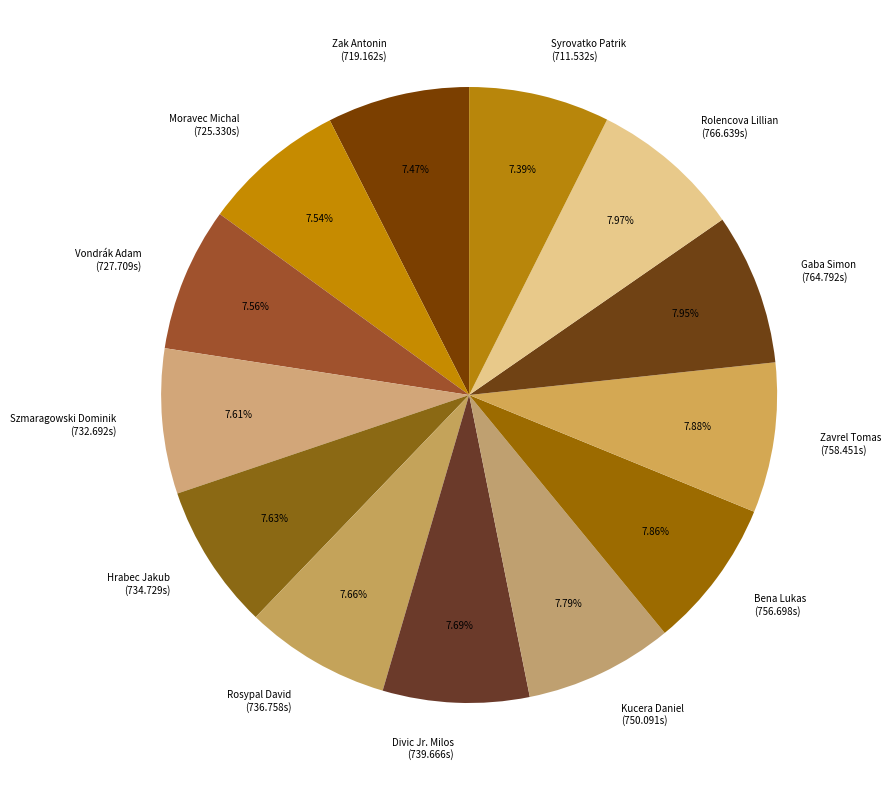

To the nearest percent, what portion does Hrabec Jakub represent?

8%